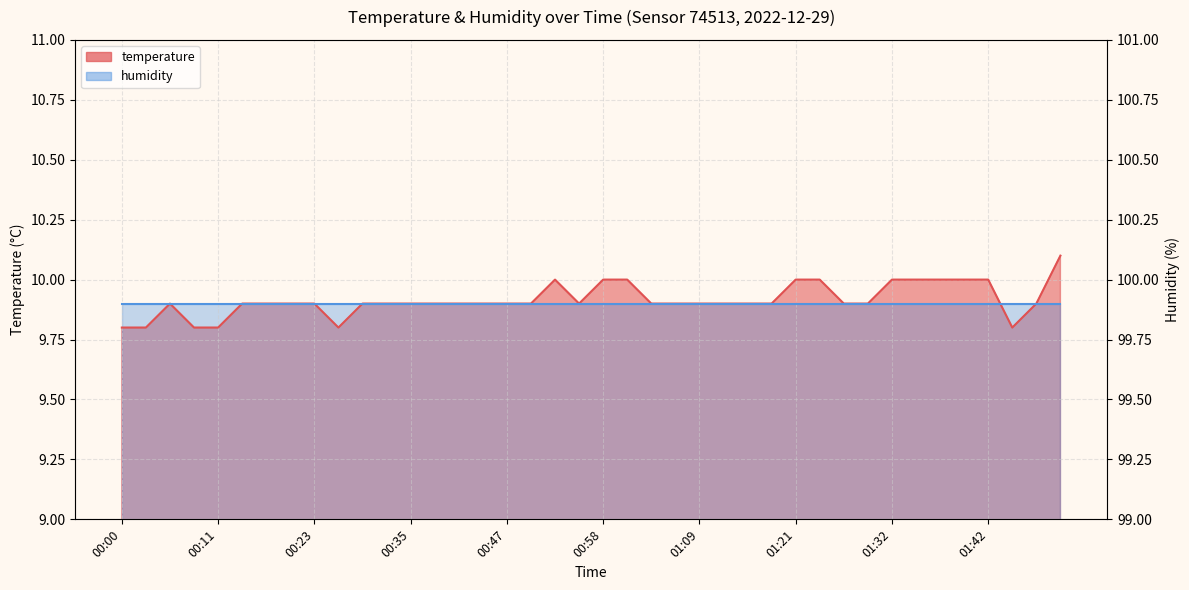

What is the change in value from 00:00 to 00:47?

+0.1